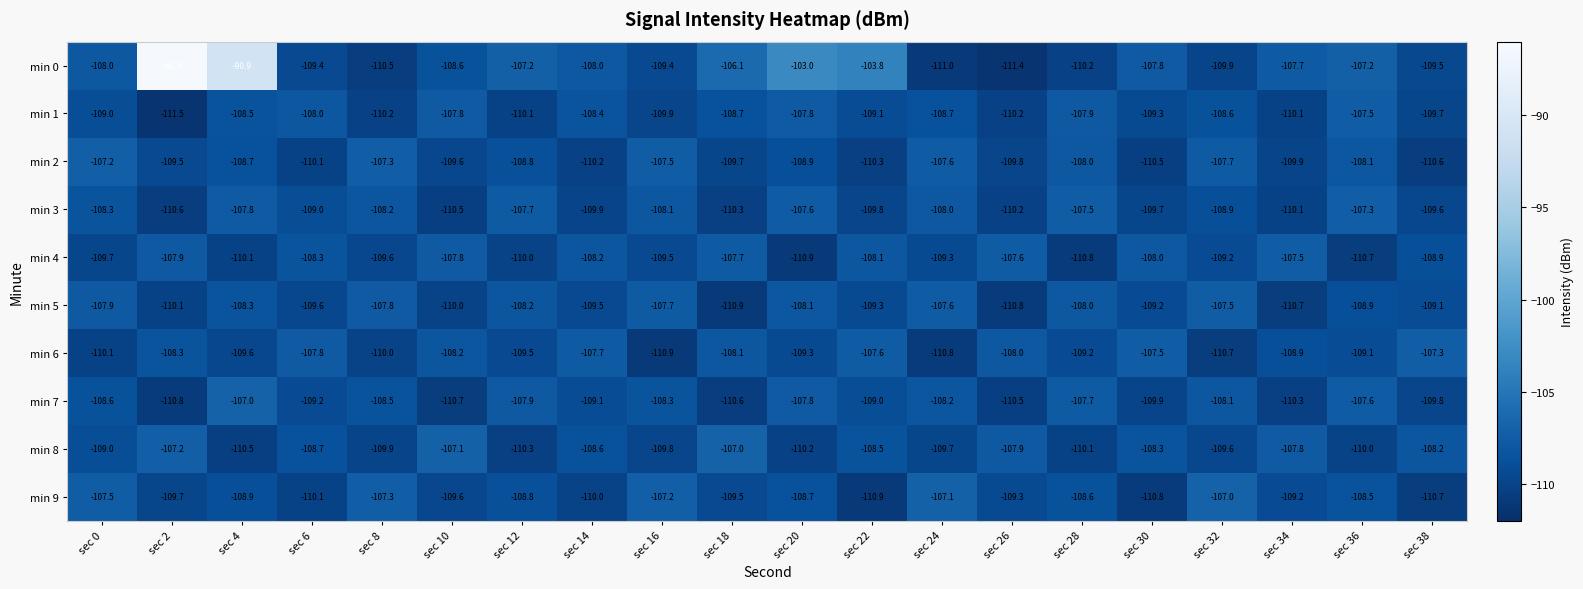

Rank the categories by min 6 value from lowest to highest.

sec 16, sec 24, sec 32, sec 0, sec 8, sec 4, sec 12, sec 20, sec 28, sec 36, sec 34, sec 2, sec 10, sec 18, sec 26, sec 6, sec 14, sec 22, sec 30, sec 38